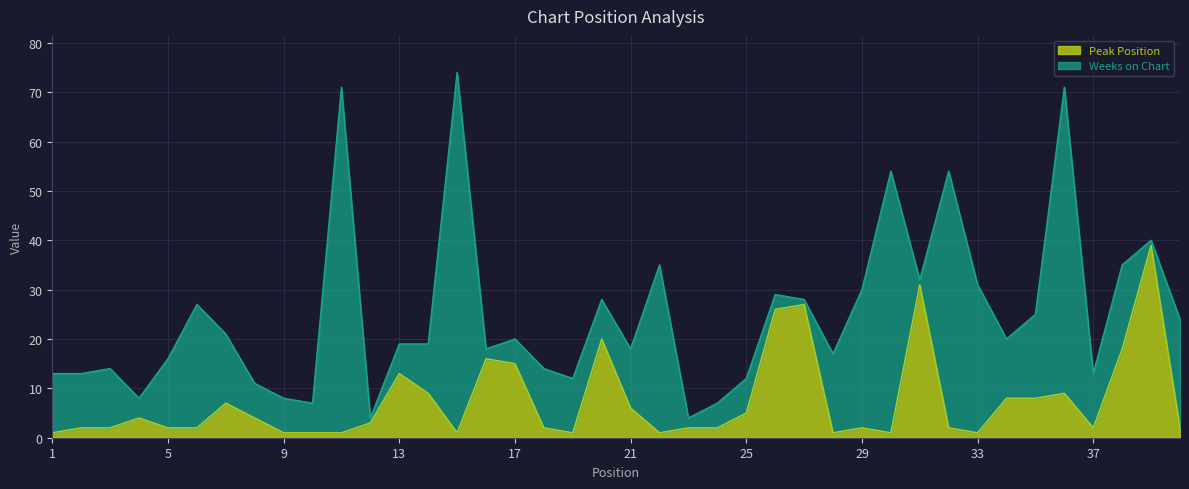

What is the value of the 7th point from the left?

7